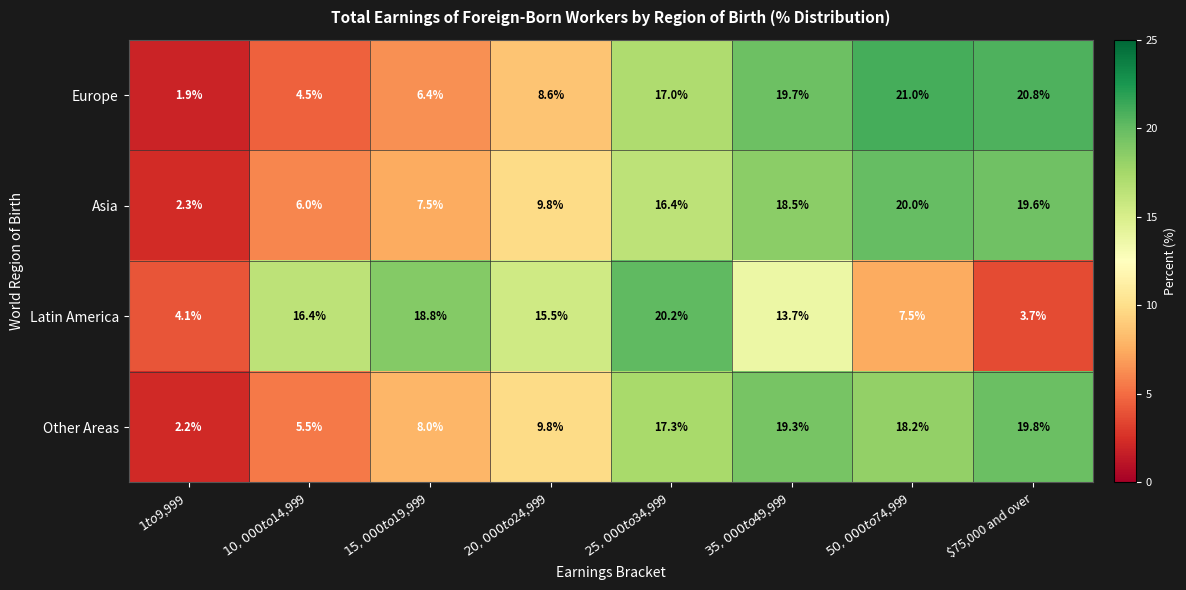

What is the spread (max minus min) of values at $75,000 and over?

17.1